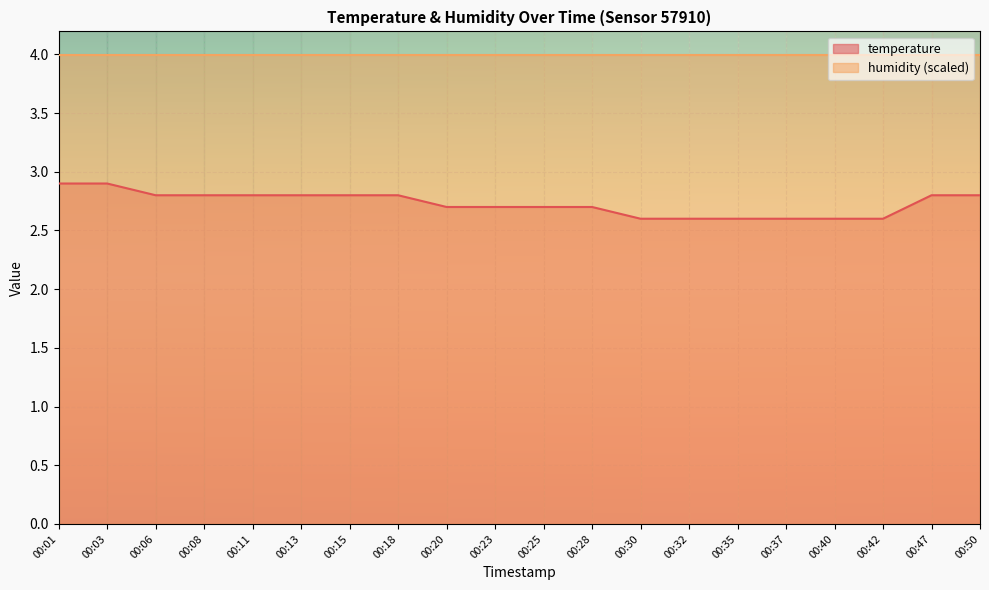

Which label corresponds to the largest value in the chart?

00:01